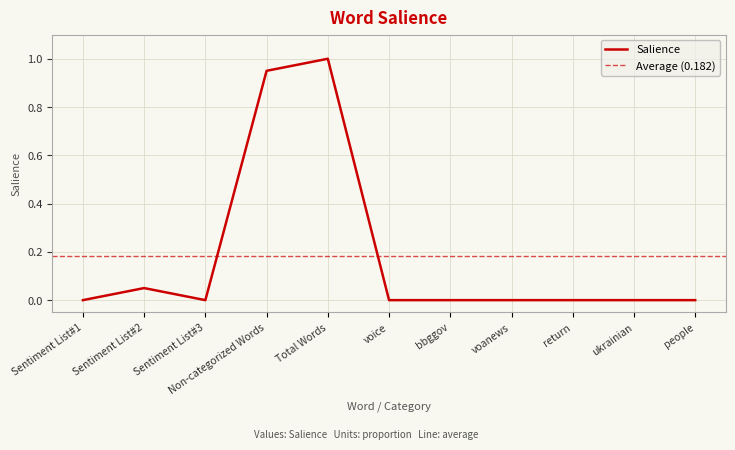

What position from the right is bbggov?

5